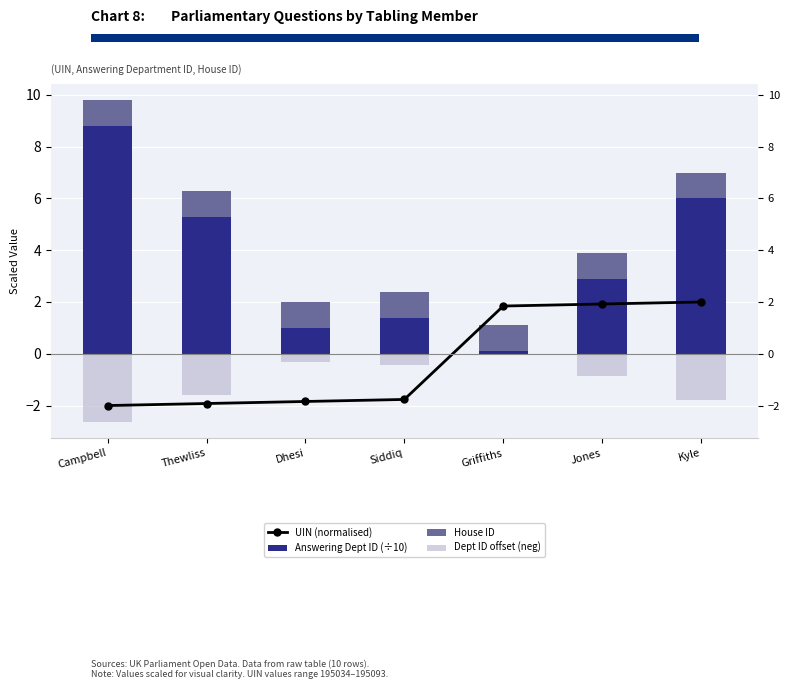

At Jones, list the series in order from largest to smallest.

Answering Dept ID (÷10), UIN (normalised), House ID, Dept ID offset (neg)